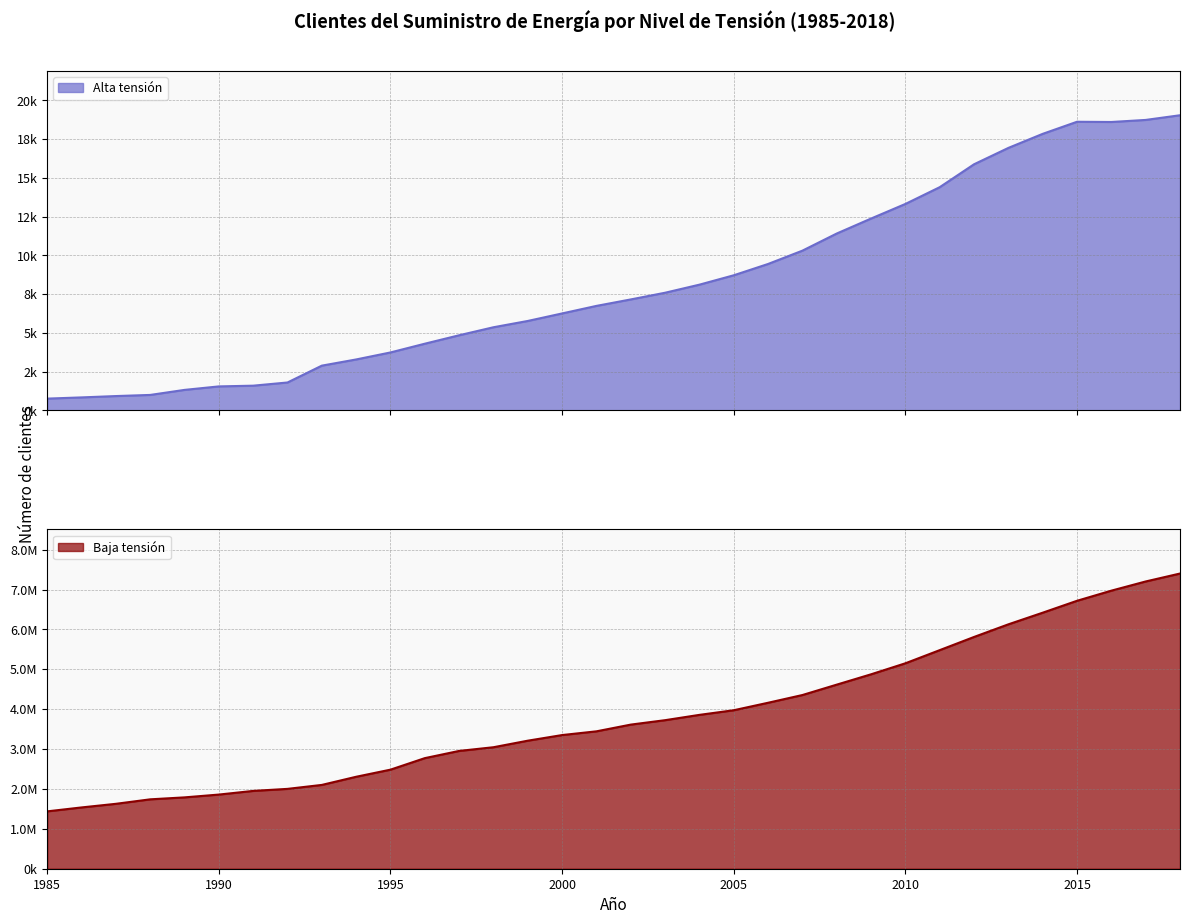

What is the difference between the maximum and second lowest values in the Baja tensión series?

5865726